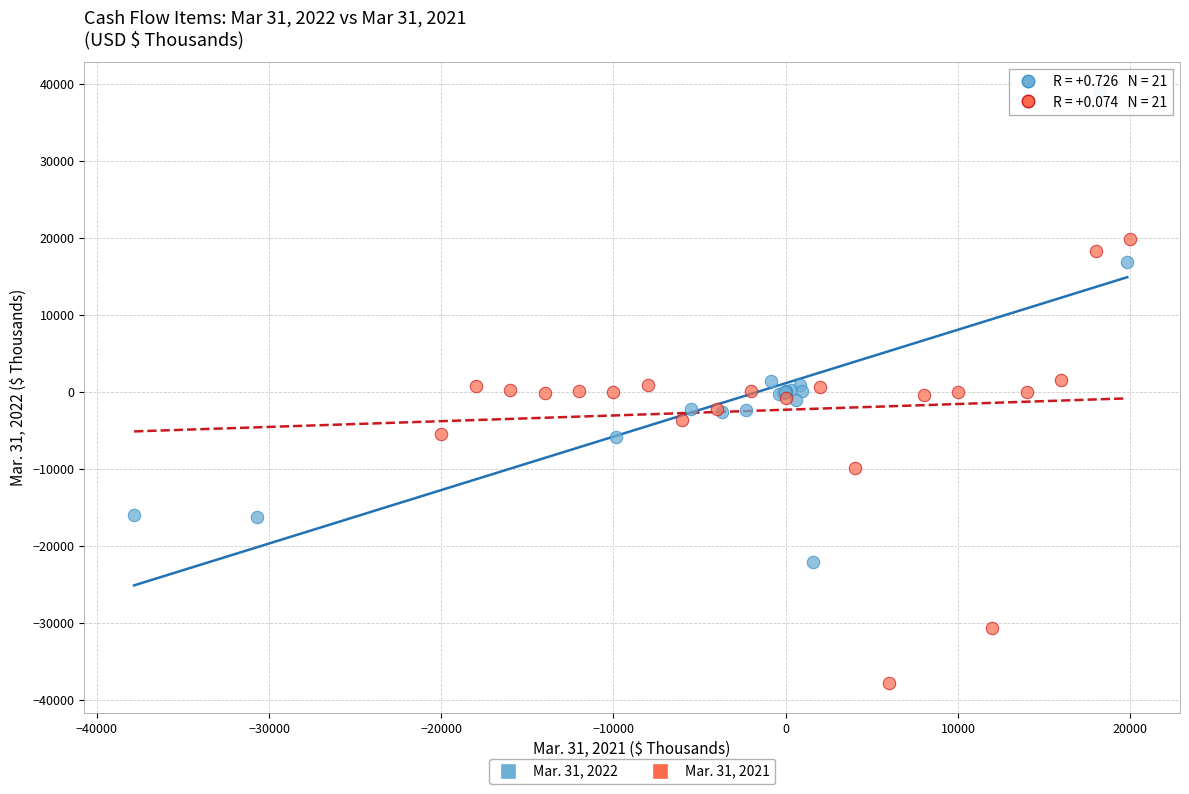

Which series reaches the maximum Y coordinate?

Mar. 31, 2022